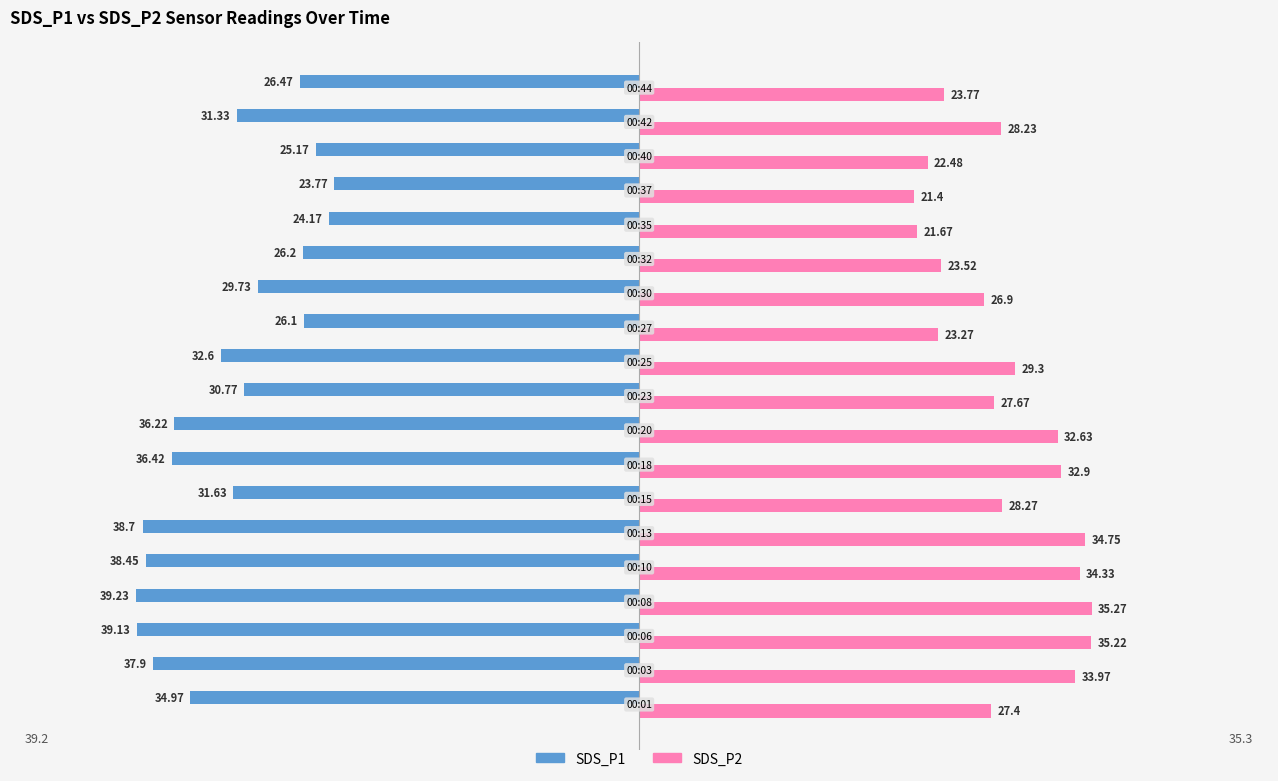

What is the average value of the SDS_P2 series?

28.6